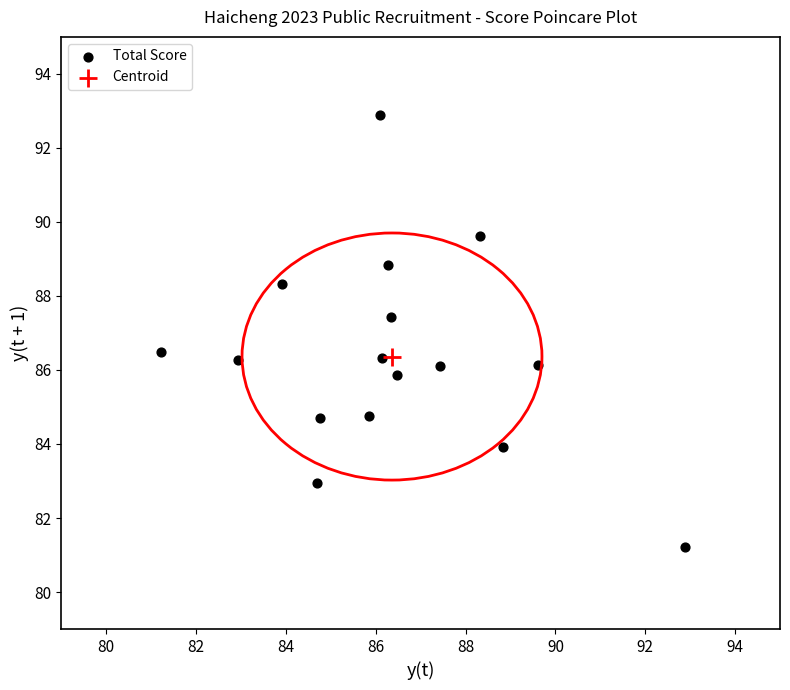

What are all the series names shown in the legend?

Total Score, Centroid